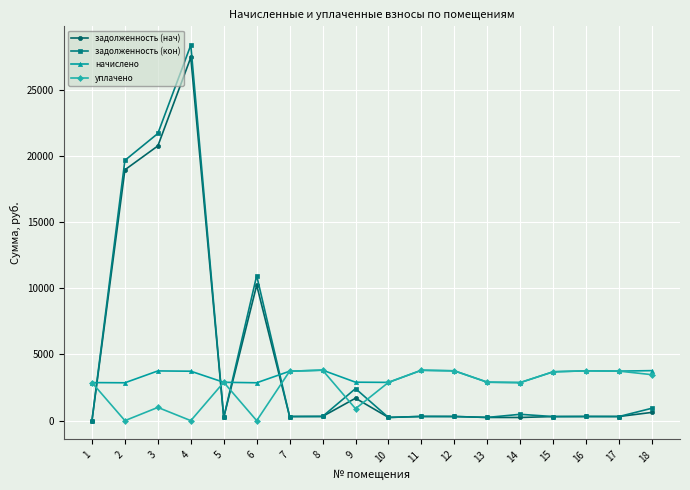

Where is задолженность (кон) nearest to the value 14193?

6